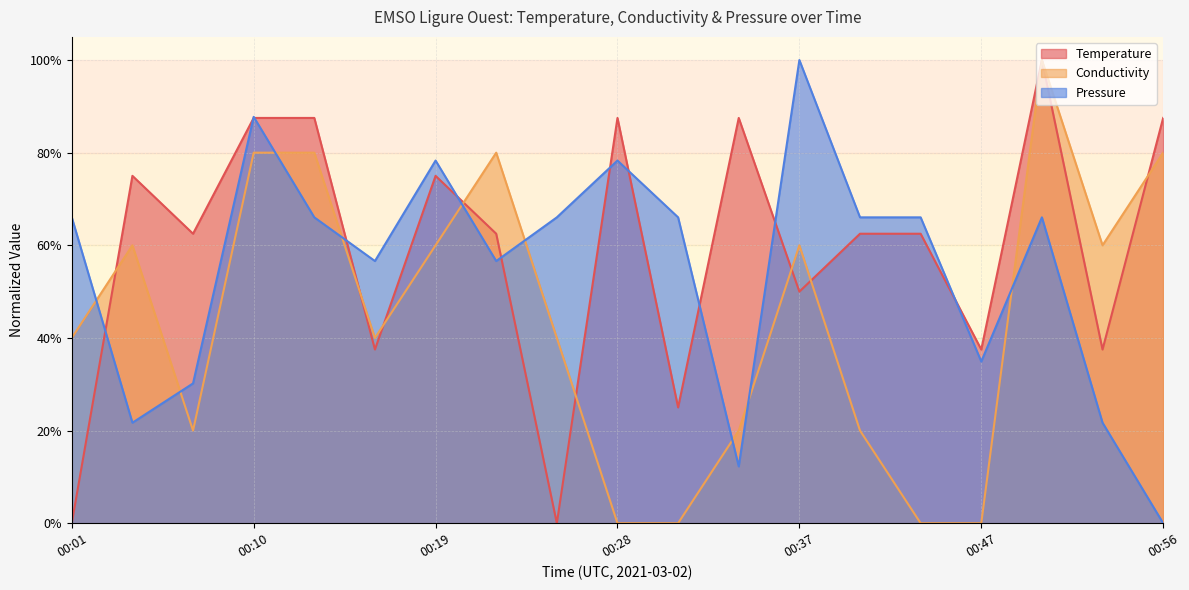

Where is Pressure nearest to the value 0?

00:56